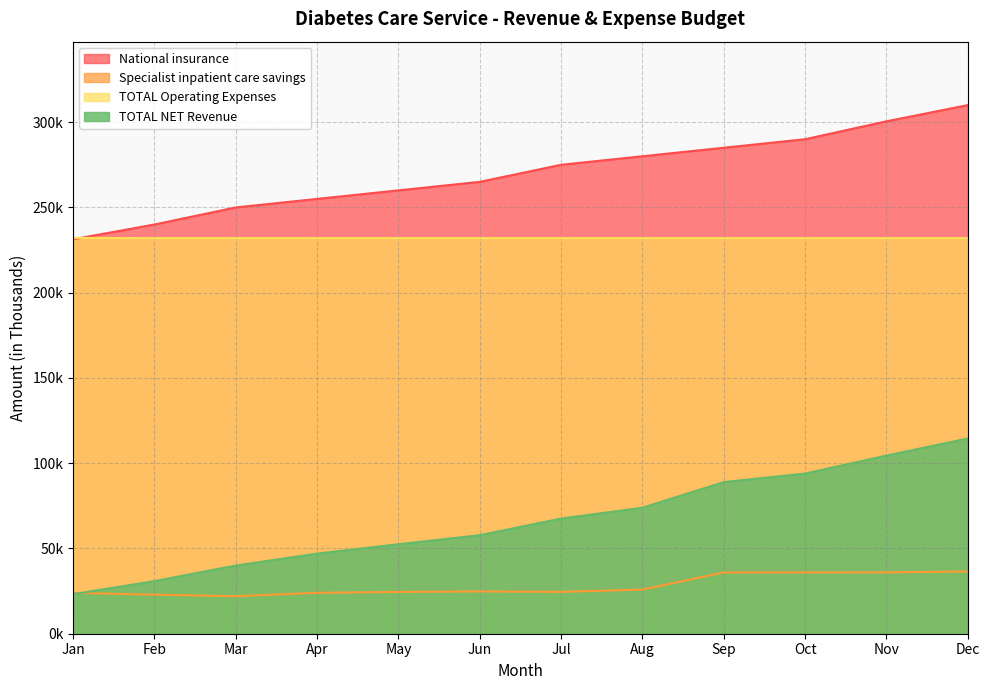

Which category has the lowest value across all series?

Mar